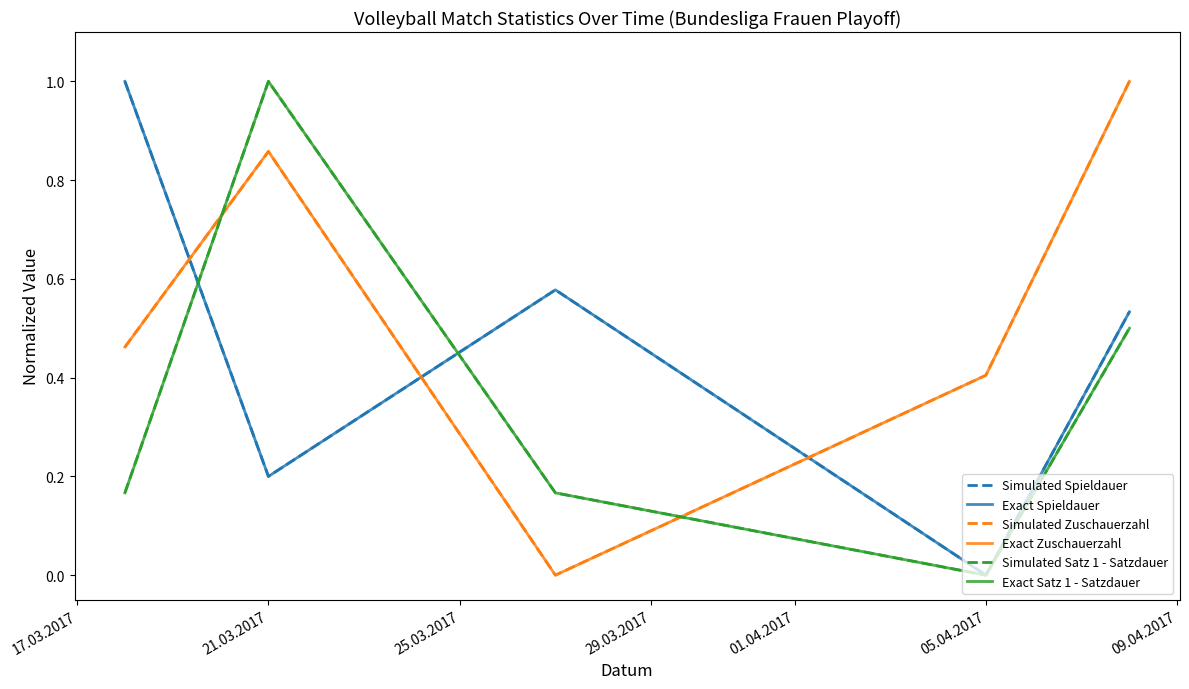

Does the chart have visible grid lines?

No